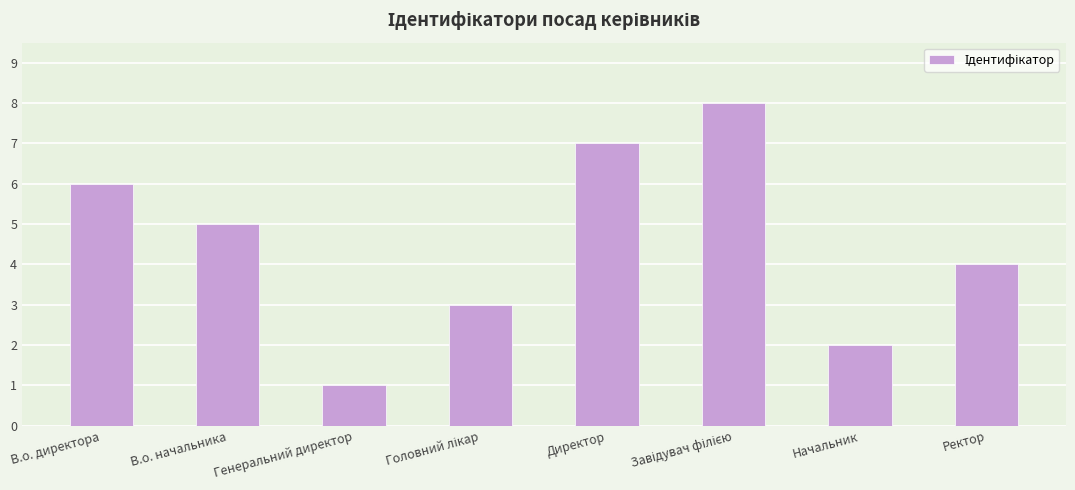

What is the change in value from Директор to Ректор?

-3